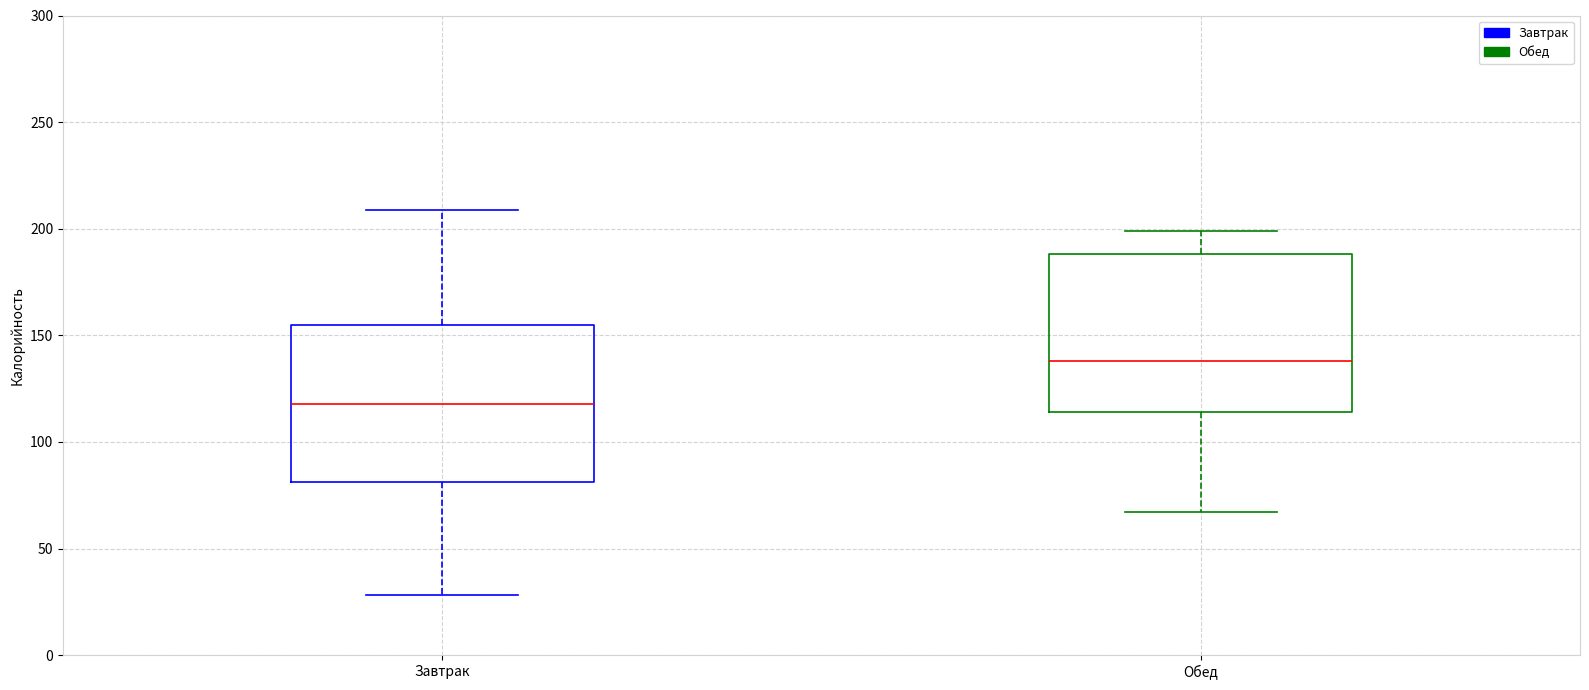

Reading left to right, transcribe this box plot: for each box, give where its median line is, the range the box spans, and where its two whiskers end, as read against the y-axis. The values are not printed on the chart, so give them approximately, as read against the axis.

Завтрак: median 120, box 80 to 155, whiskers 30 to 210
Обед: median 140, box 115 to 190, whiskers 65 to 200